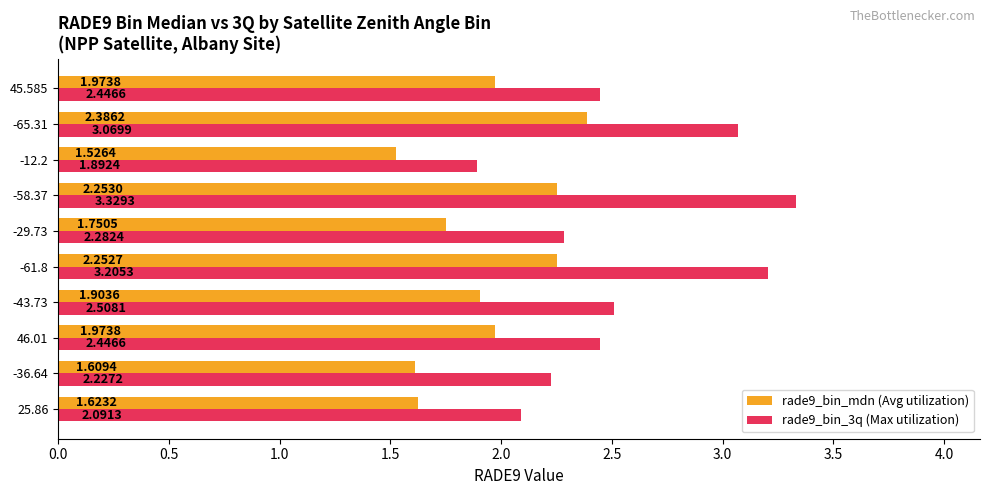

At -43.73, list the series in order from smallest to largest.

rade9_bin_mdn (Avg utilization), rade9_bin_3q (Max utilization)